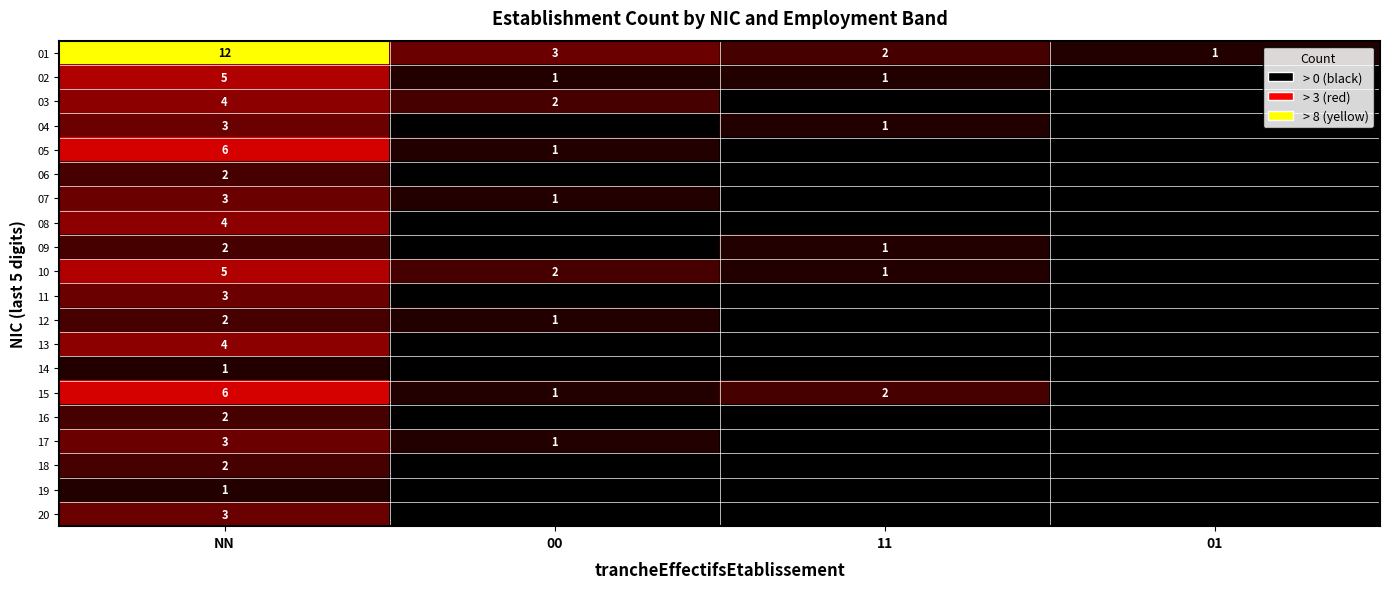

True or false: 18 has a value of 3 at NN.

False